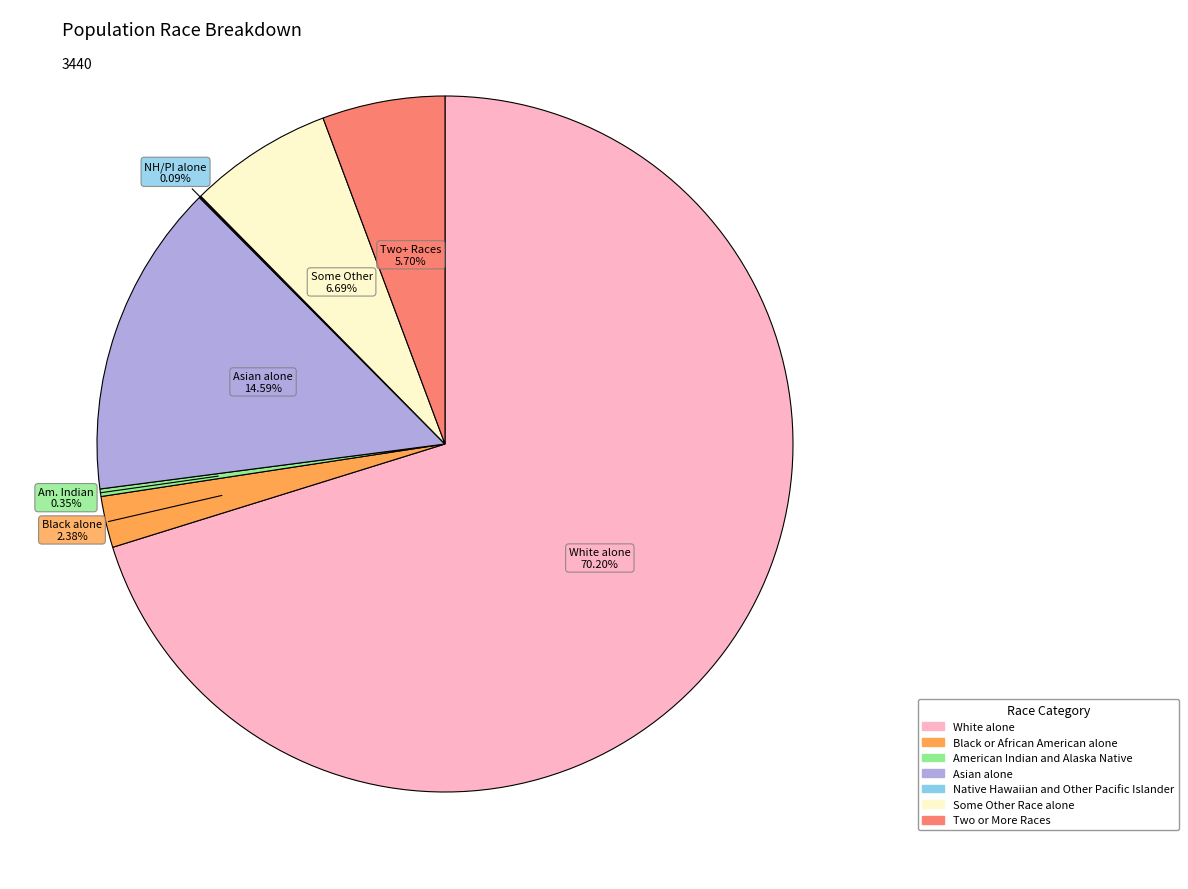

To the nearest percent, what percentage of the pie is White alone?

70%